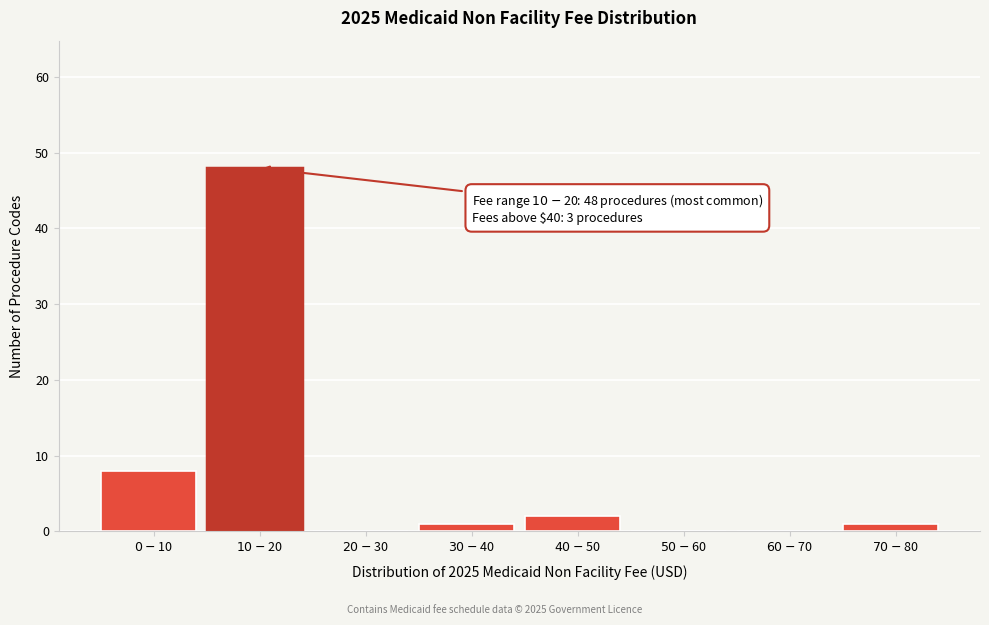

What is the sum of all values?

60